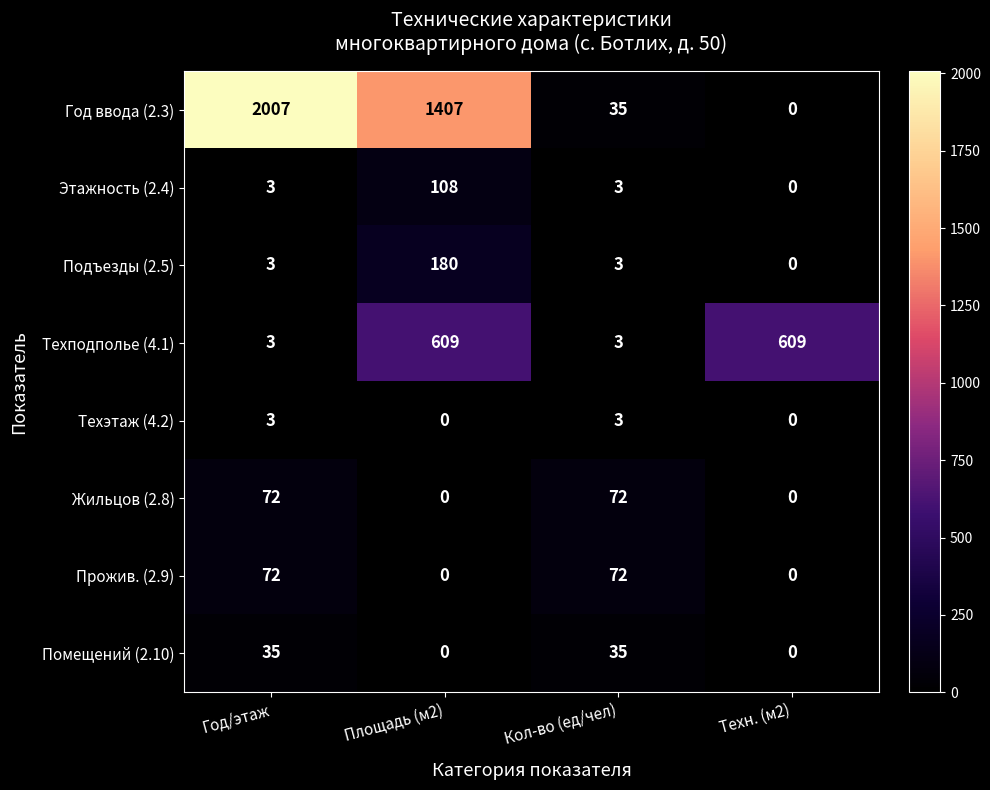

Which series has the largest range (max minus min)?

Год ввода (2.3)